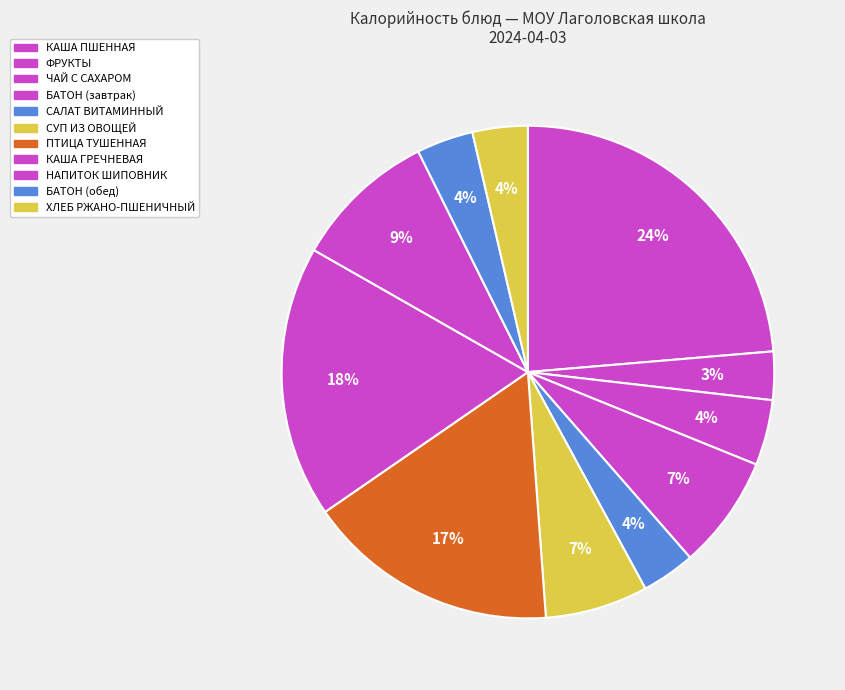

How many segments does this pie chart have?

11